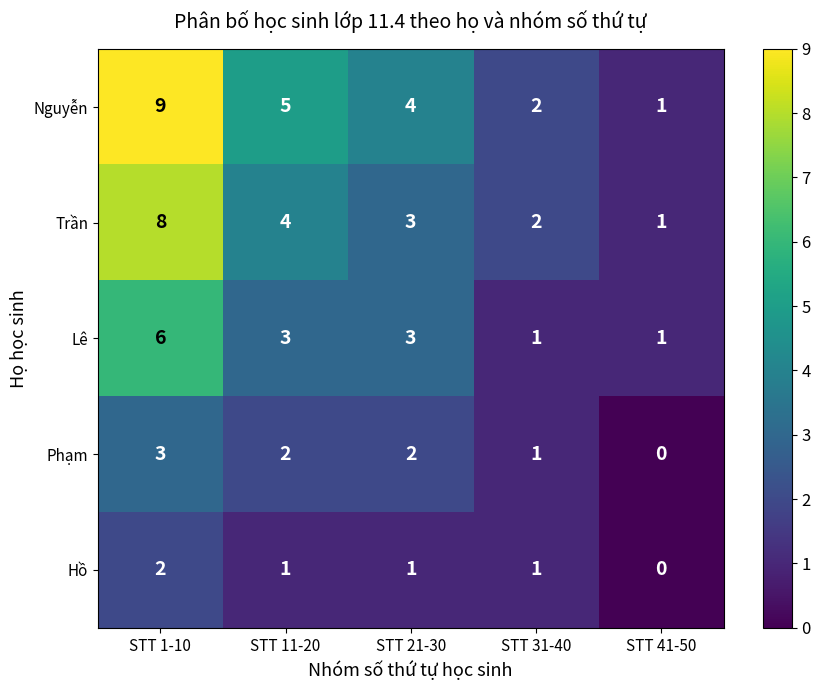

Which category has the lowest value across all series?

STT 41-50